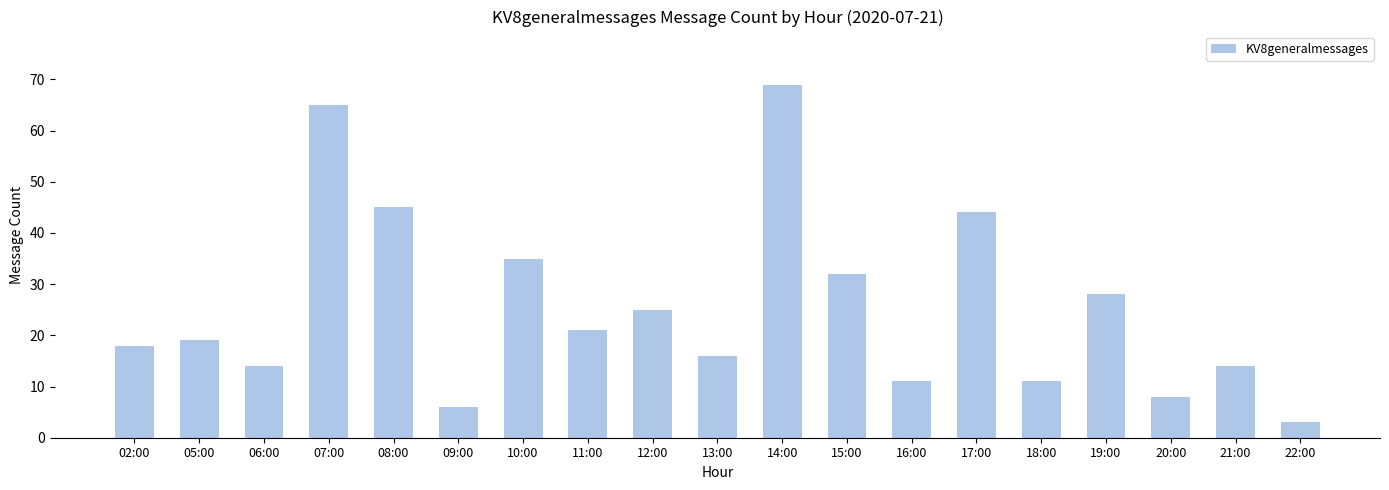

Reading left to right, transcribe all the data shown in this chart.

02:00=18	05:00=19	06:00=14	07:00=65	08:00=45	09:00=6	10:00=35	11:00=21	12:00=25	13:00=16	14:00=69	15:00=32	16:00=11	17:00=44	18:00=11	19:00=28	20:00=8	21:00=14	22:00=3